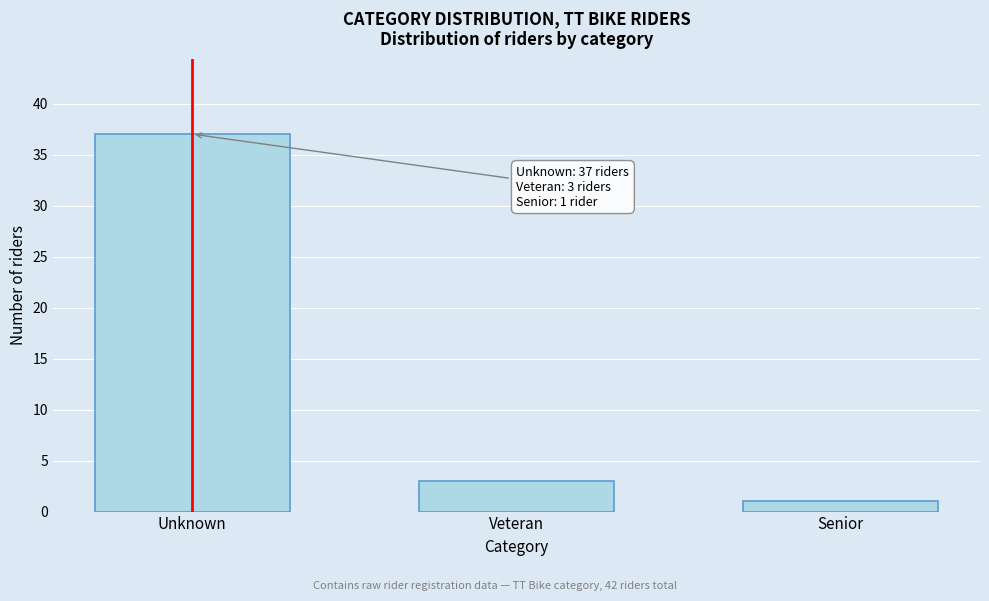

Reading left to right, what are all the values shown in this chart?

Unknown=37	Veteran=3	Senior=1